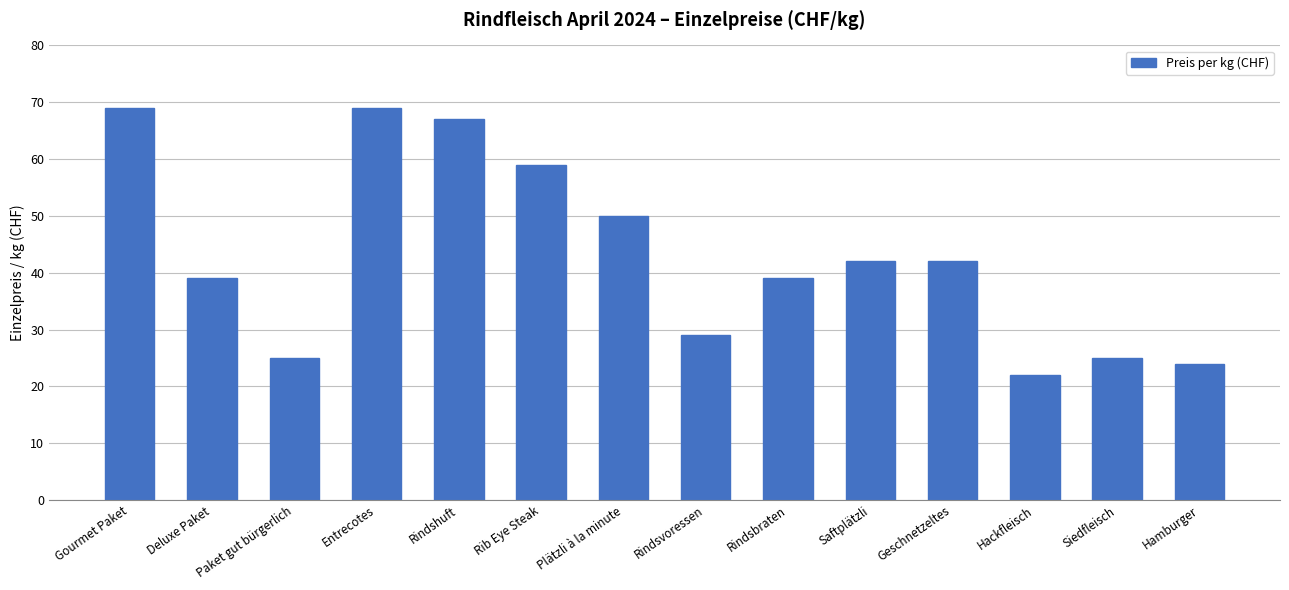

Are the bars horizontal?

No